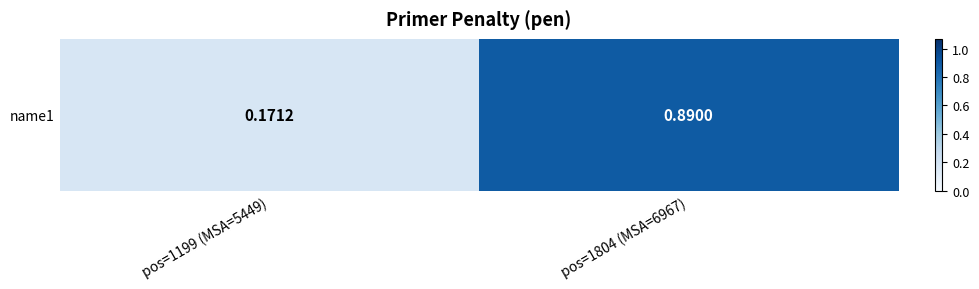

Reading left to right, transcribe all the data shown in this chart.

pos=1199 (MSA=5449)=0.2	pos=1804 (MSA=6967)=0.9